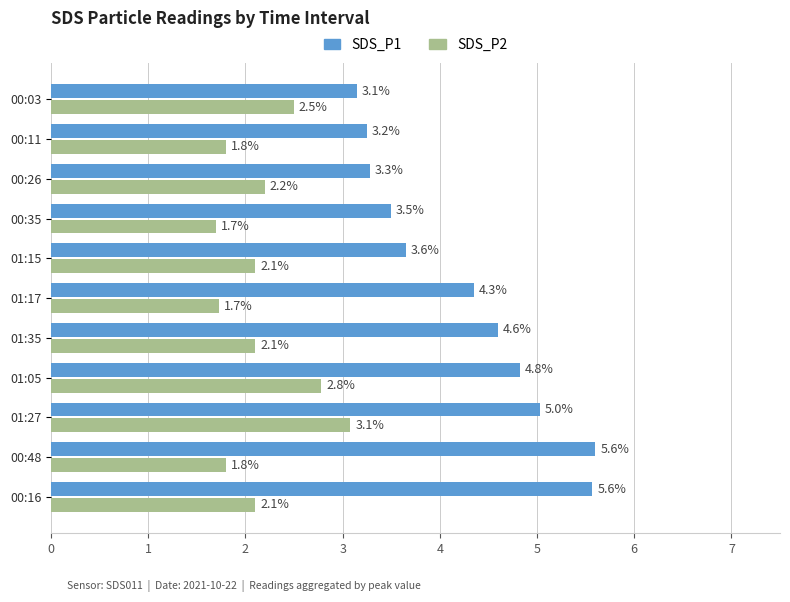

True or false: SDS_P1 has a value of 2.2 at 01:17.

False